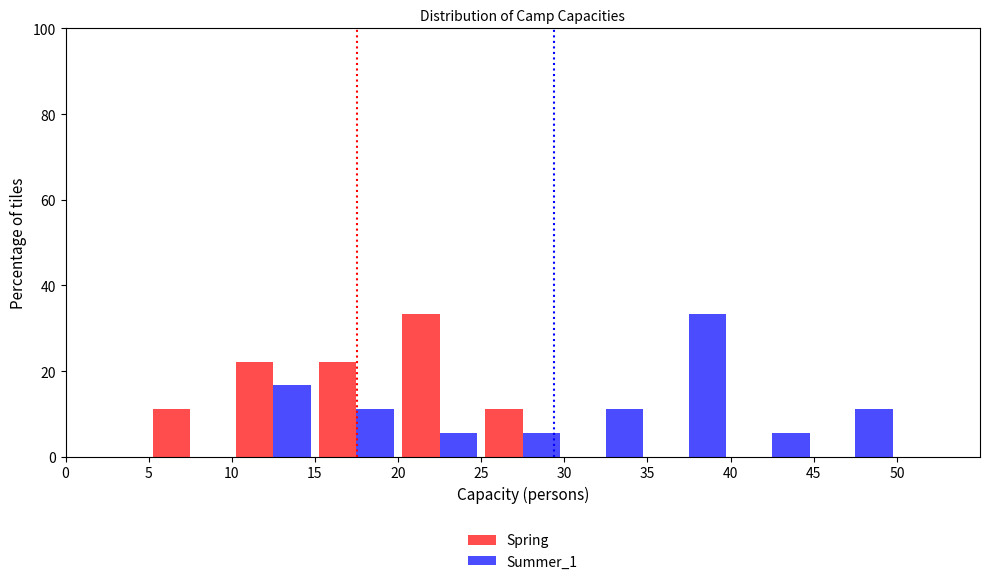

In the Summer_1 series, which range on the x-axis has the tallest bar?

35 to 40